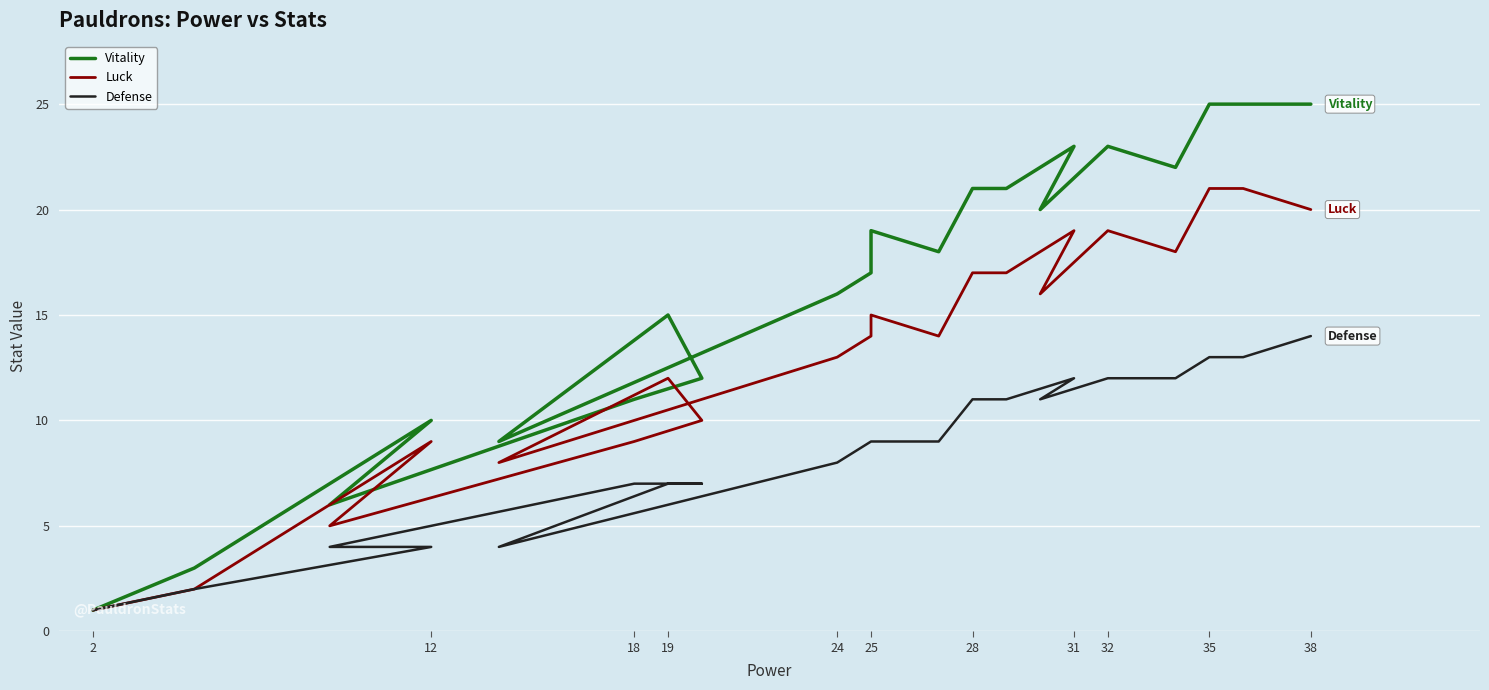

Which series has the widest spread of values?

Vitality